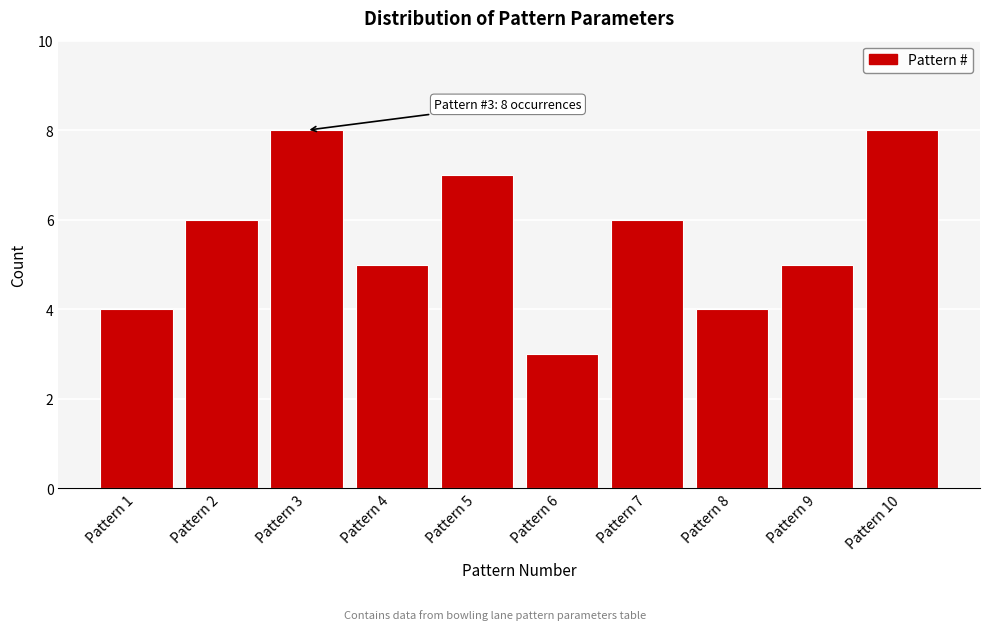

Reading left to right, extract all data points from this chart.

Pattern 1=4	Pattern 2=6	Pattern 3=8	Pattern 4=5	Pattern 5=7	Pattern 6=3	Pattern 7=6	Pattern 8=4	Pattern 9=5	Pattern 10=8